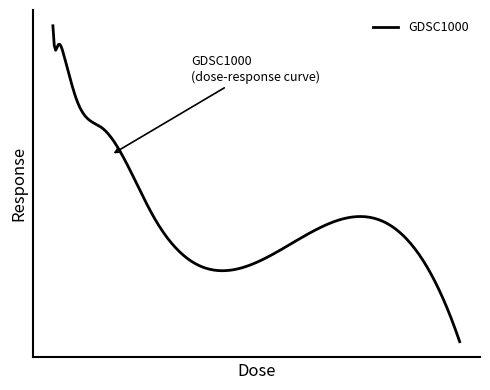

Does the chart display data point markers on the line(s)?

No